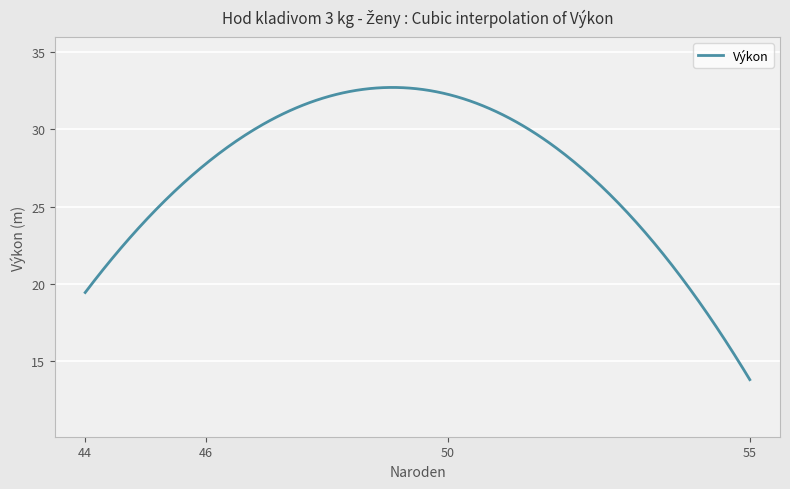

What is the minimum value shown in the chart?

13.8